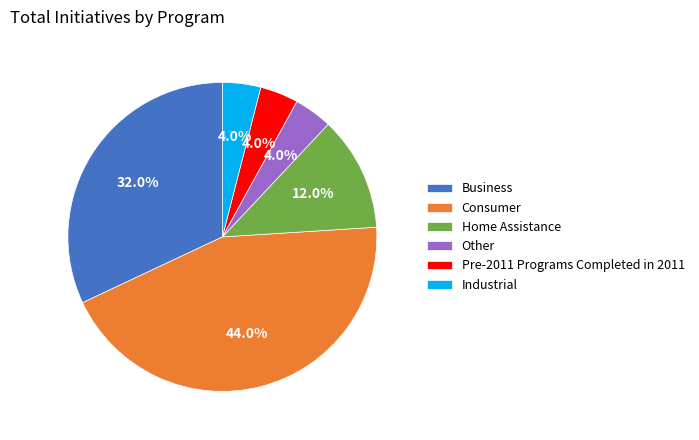

To the nearest percent, what is the difference between the Home Assistance and Business slice percentages?

20%